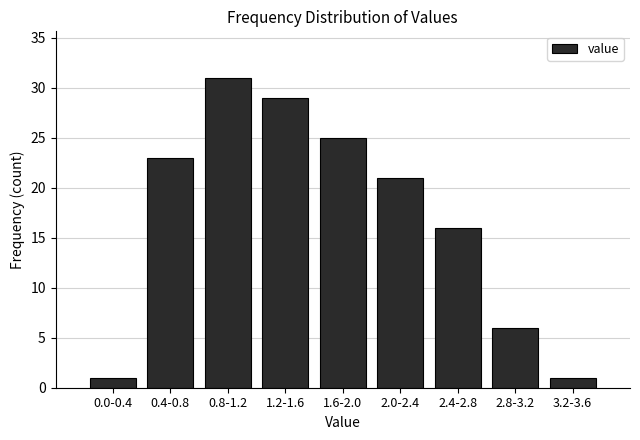

Reading left to right, extract all data points from this chart.

1	23	31	29	25	21	16	6	1